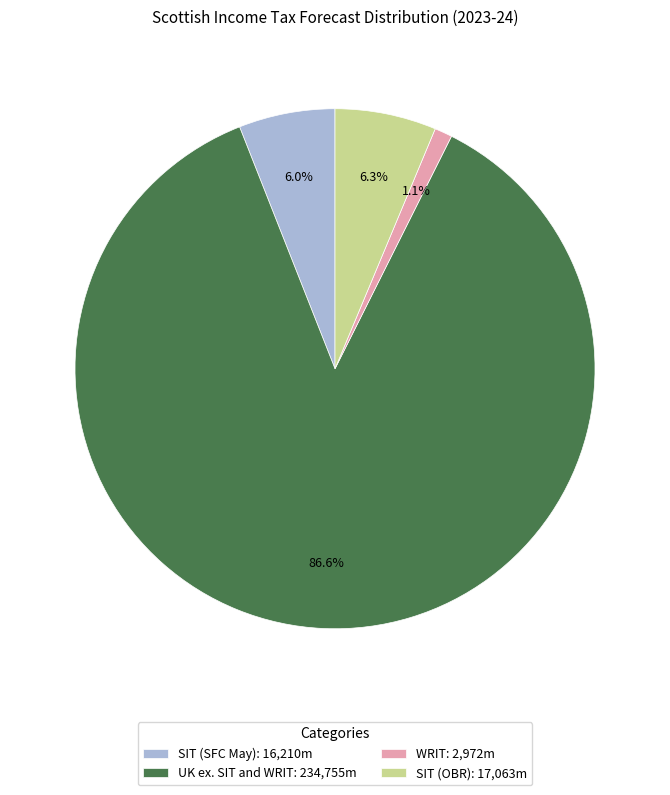

True or false: SIT (OBR) accounts for 6% of the total.

True